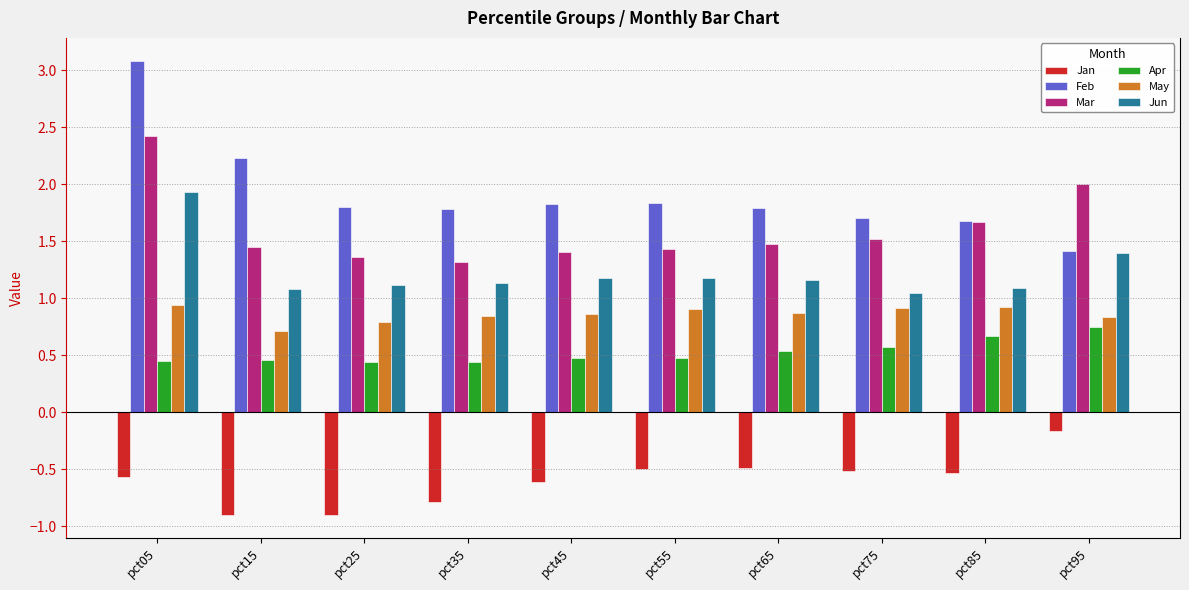

Read the Apr value at pct65.

0.5